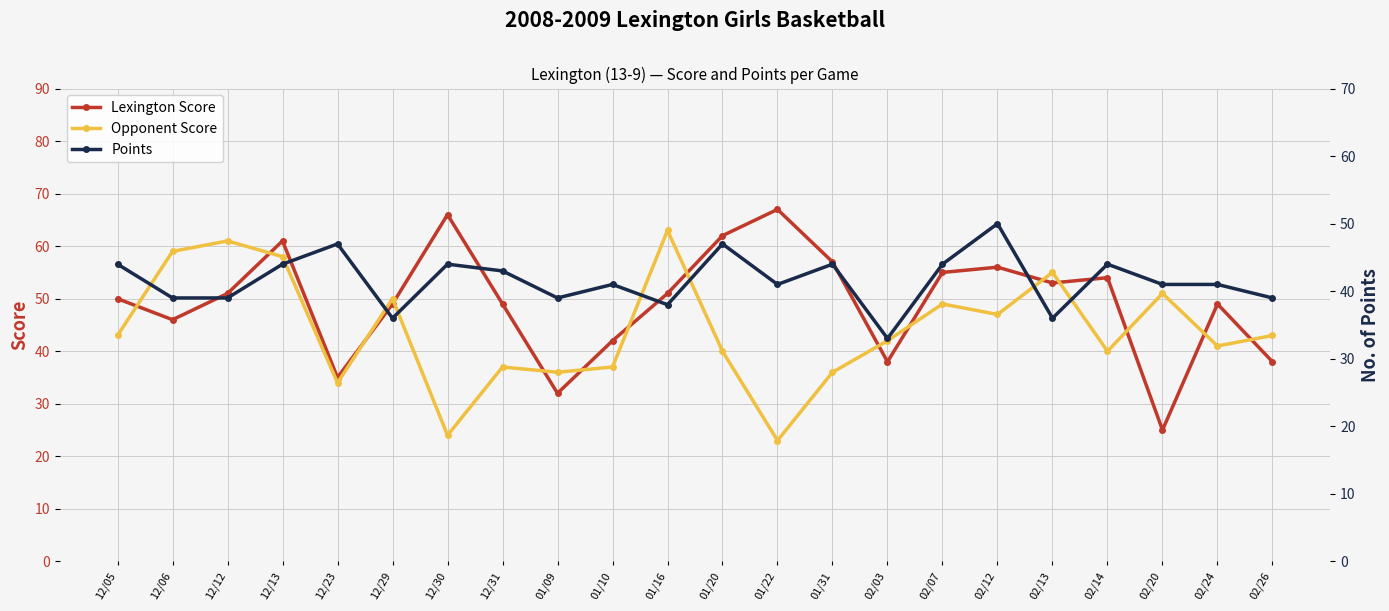

How many values in the Points series exceed 41?

10